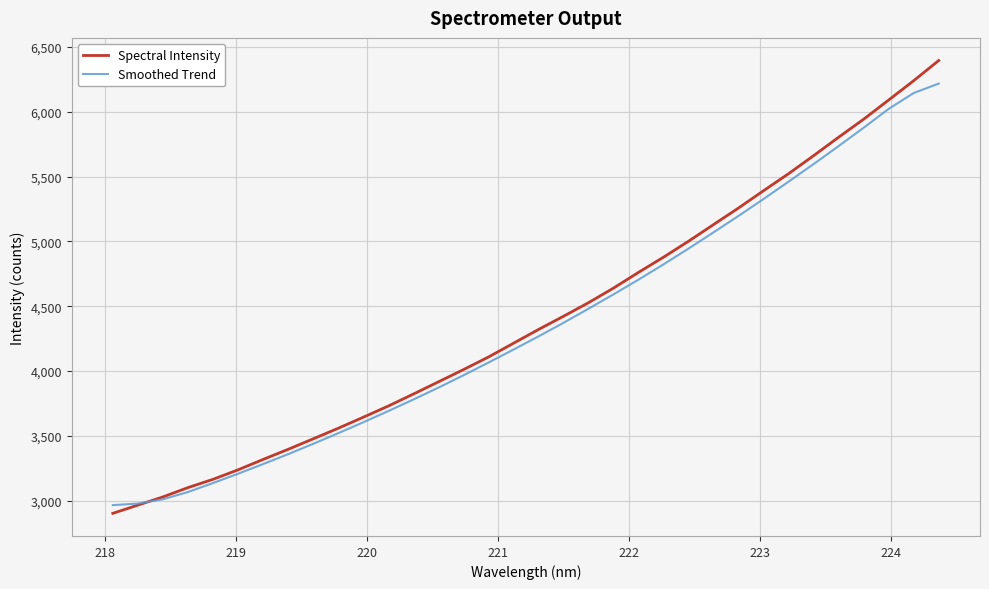

Rank the series by their maximum value, from highest to lowest.

Spectral Intensity, Smoothed Trend